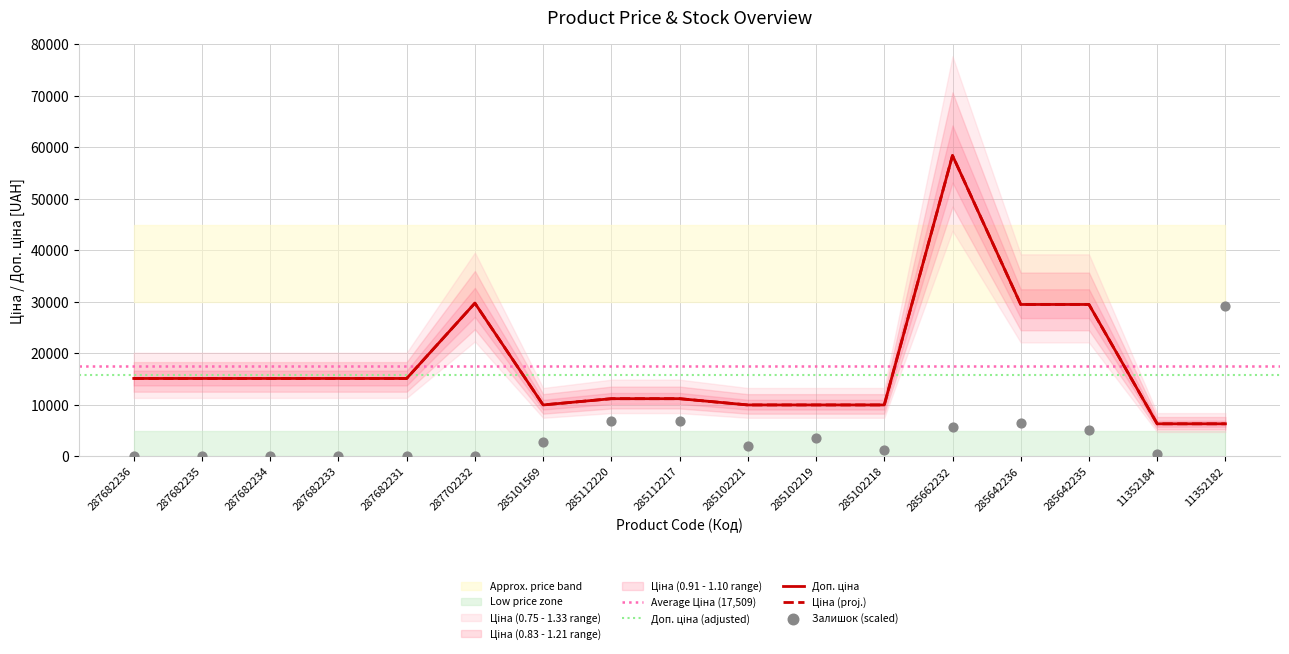

Which series reaches the minimum Y coordinate?

Залишок